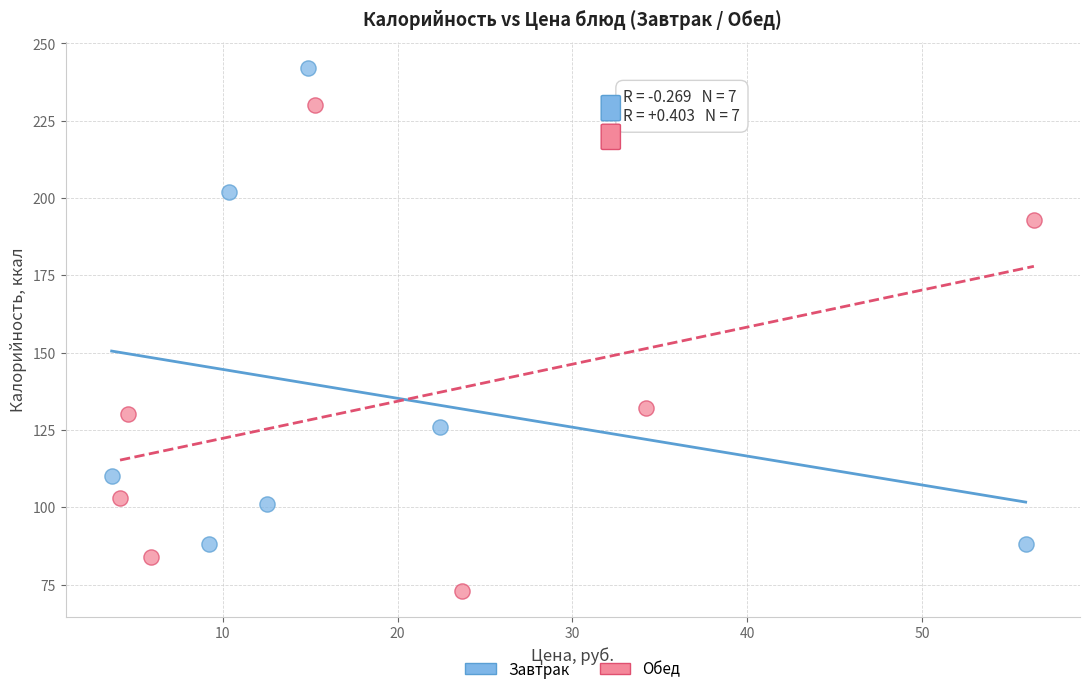

Which series reaches the minimum Y coordinate?

Обед